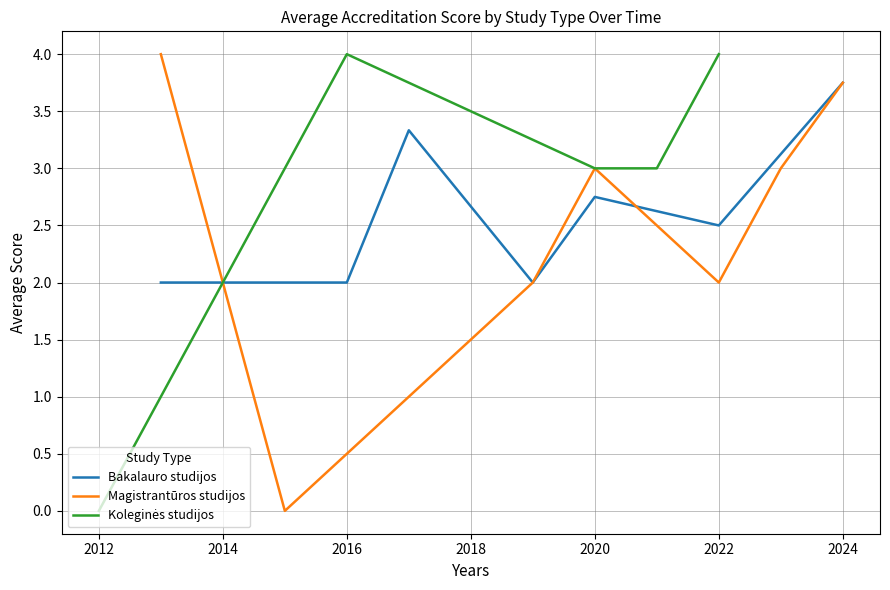

The value of Bakalauro studijos at 2016 is 2.0. True or false?

True